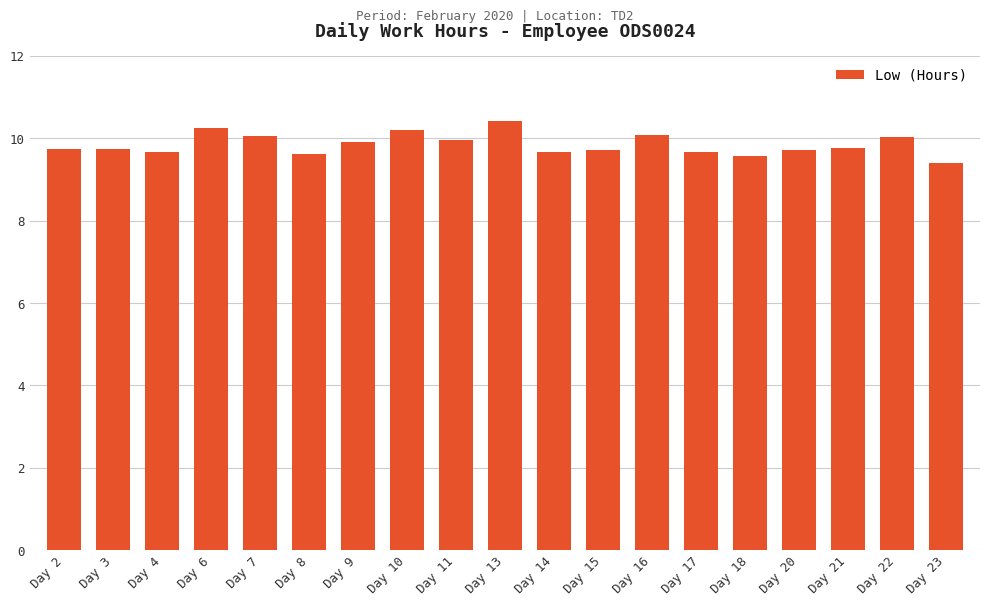

Approximately how many times larger is the value at Day 6 compared to Day 21?

1.0